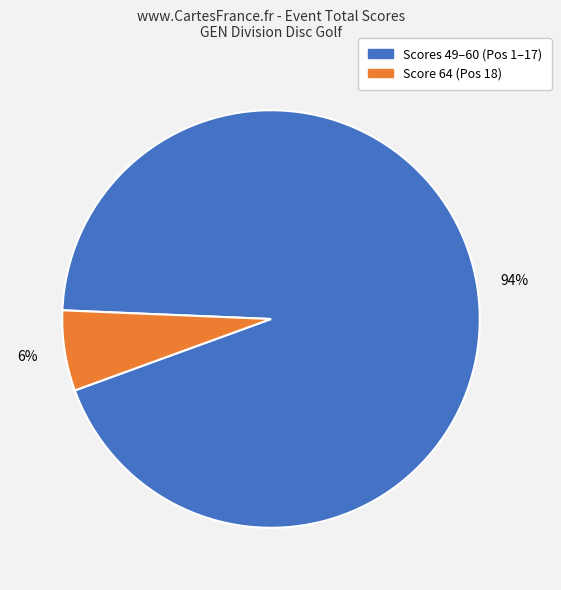

Is there any slice that represents more than half of the pie?

Yes